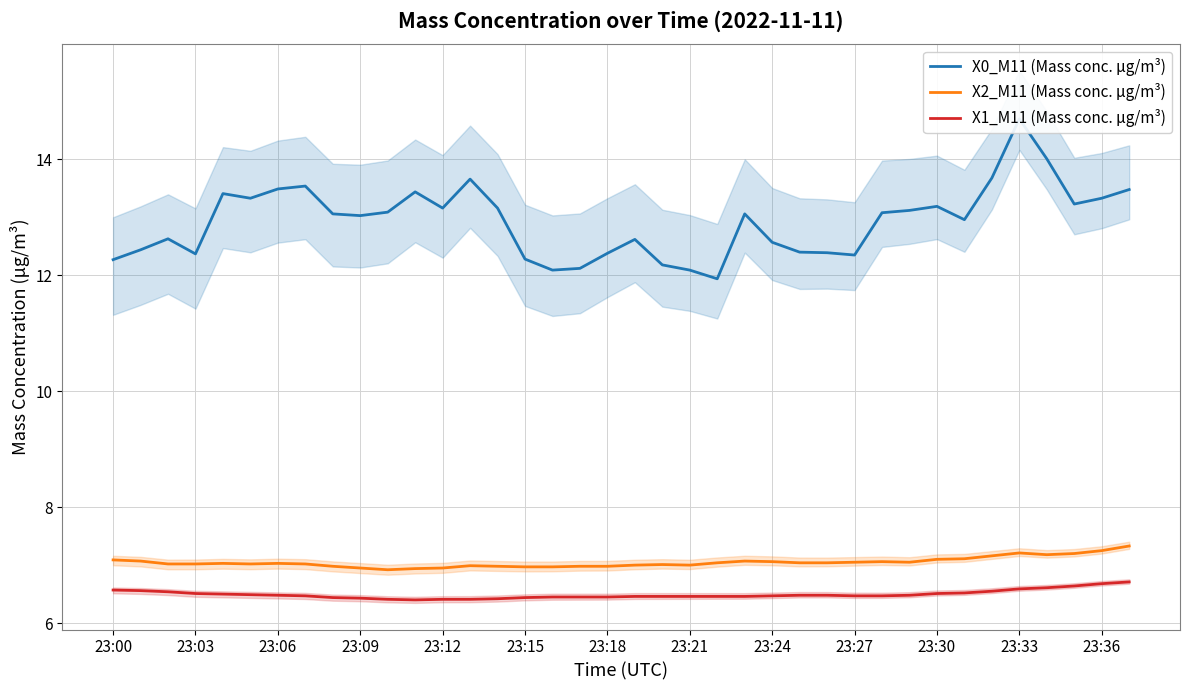

What is the lowest value of the X2_M11 (Mass conc. μg/m³) series?

6.9